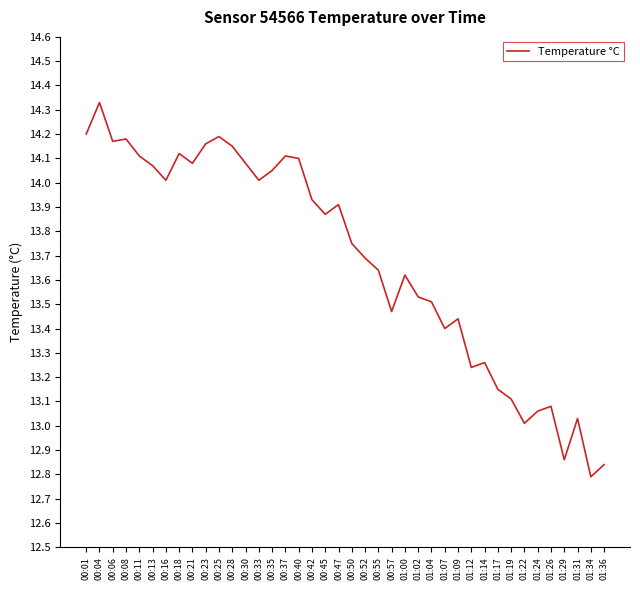

What position from the left is 00:30?

13